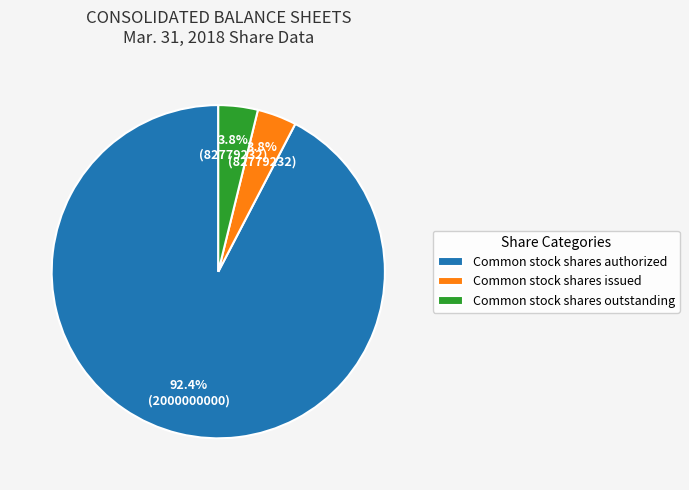

Which slice is the largest?

Common stock shares authorized